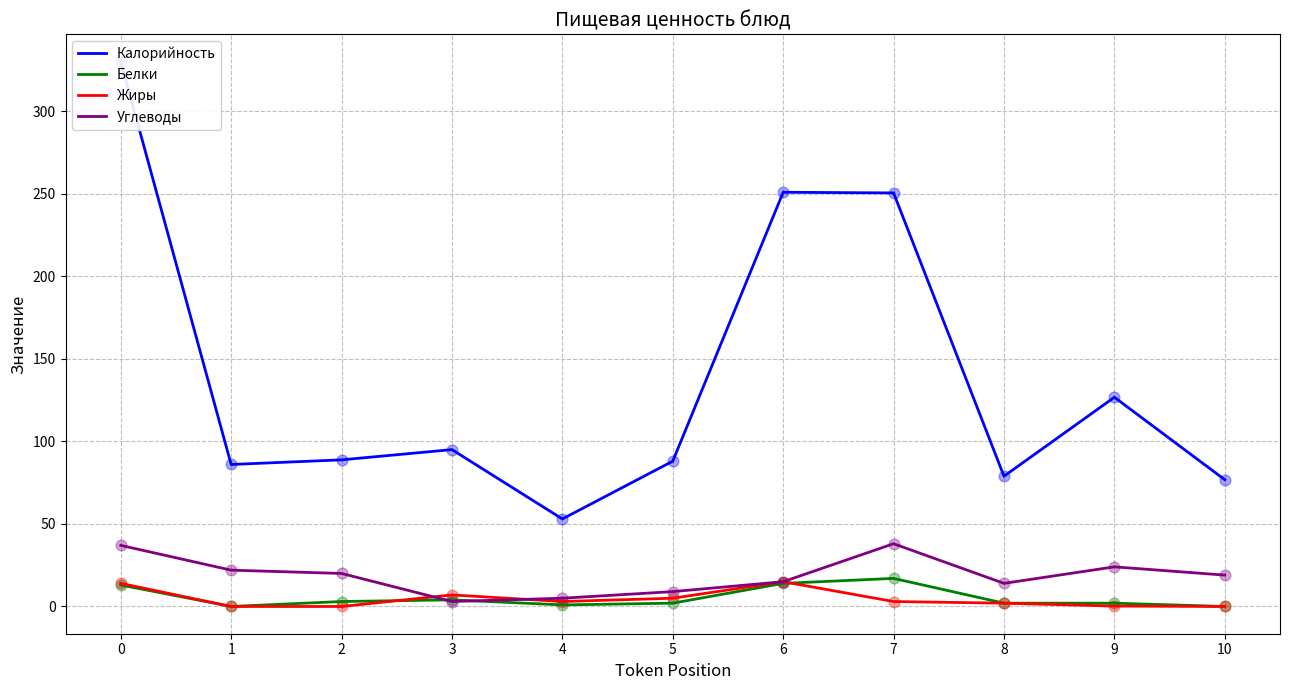

Which series has the largest total across all categories?

Калорийность